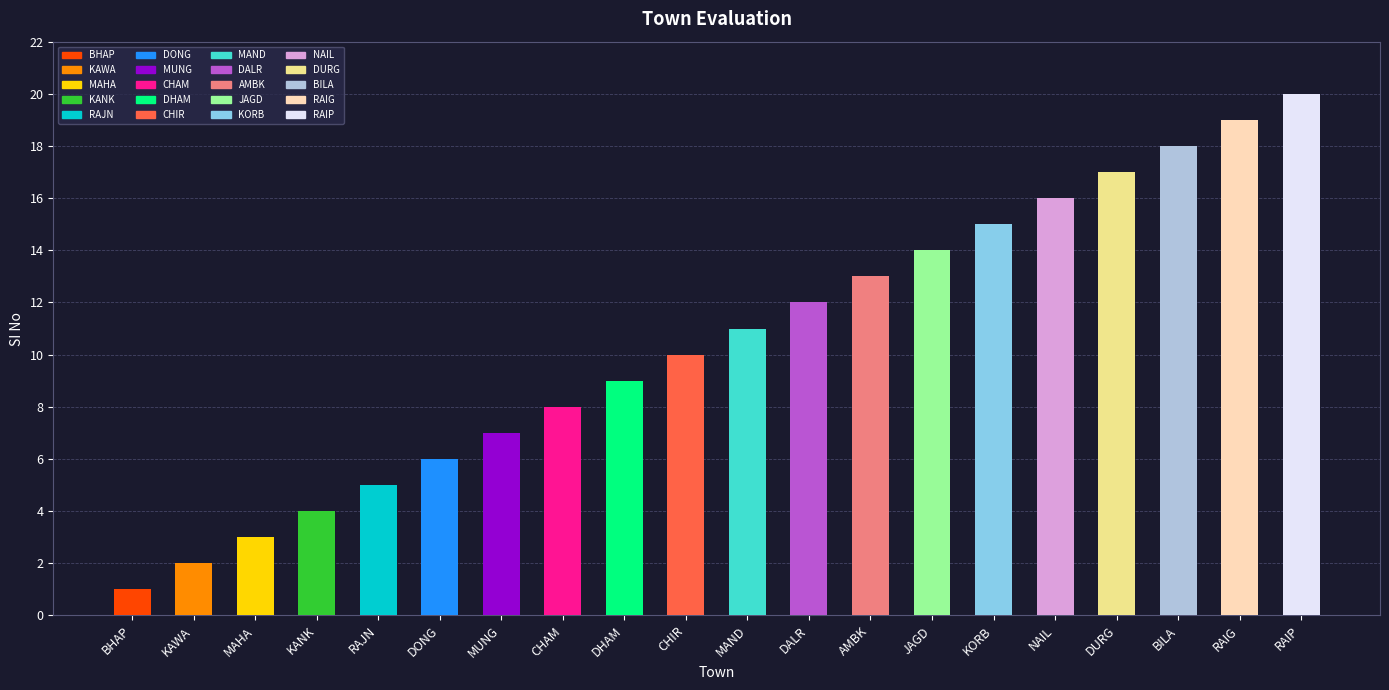

What is the sum of the values at DHAM and CHAM?

17